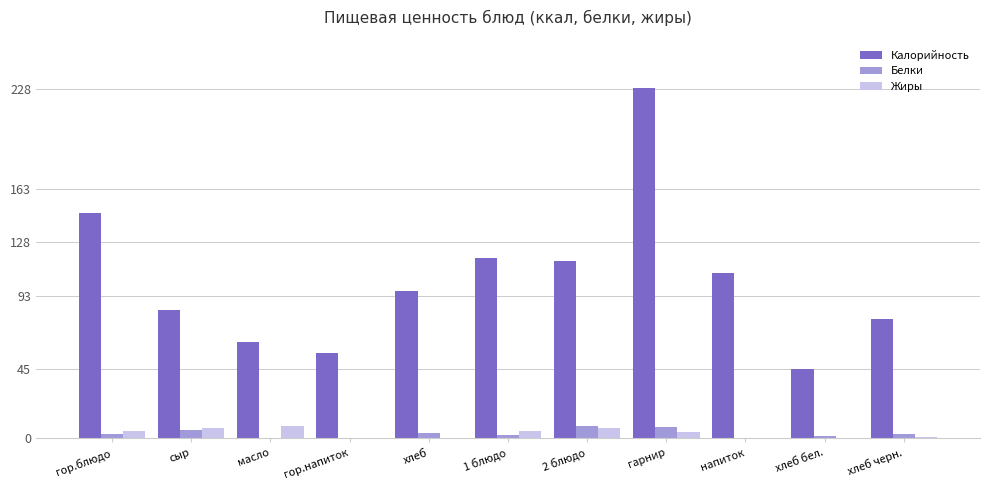

What is the sum of all Калорийность values?

1139.8